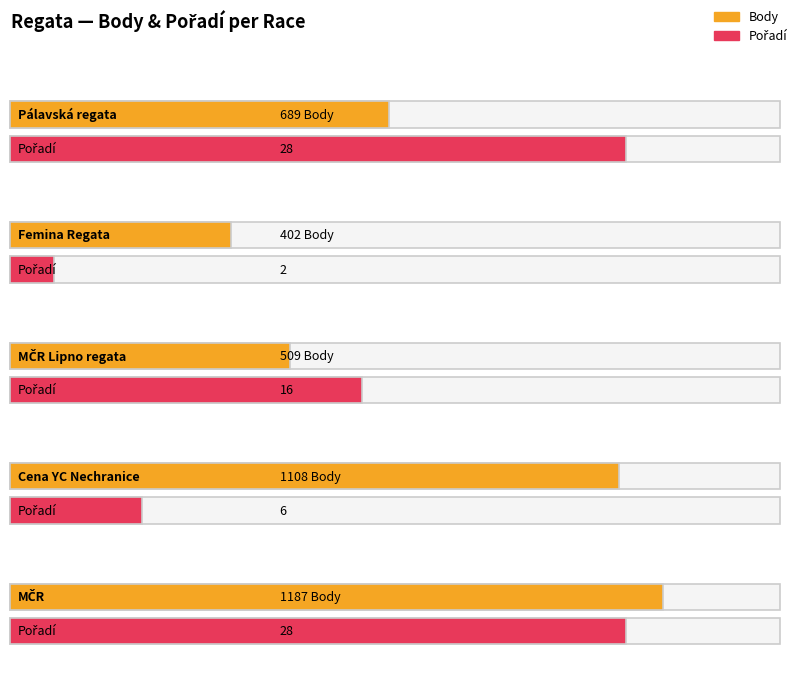

Rank the series by their average value, from lowest to highest.

Pořadí, Body